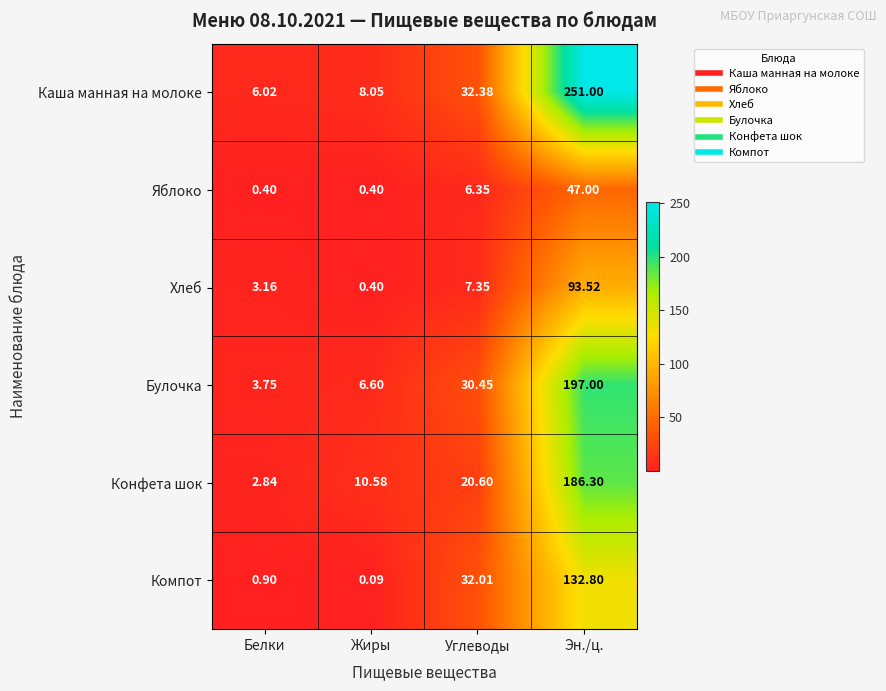

Which category has the lowest value across all series?

Жиры